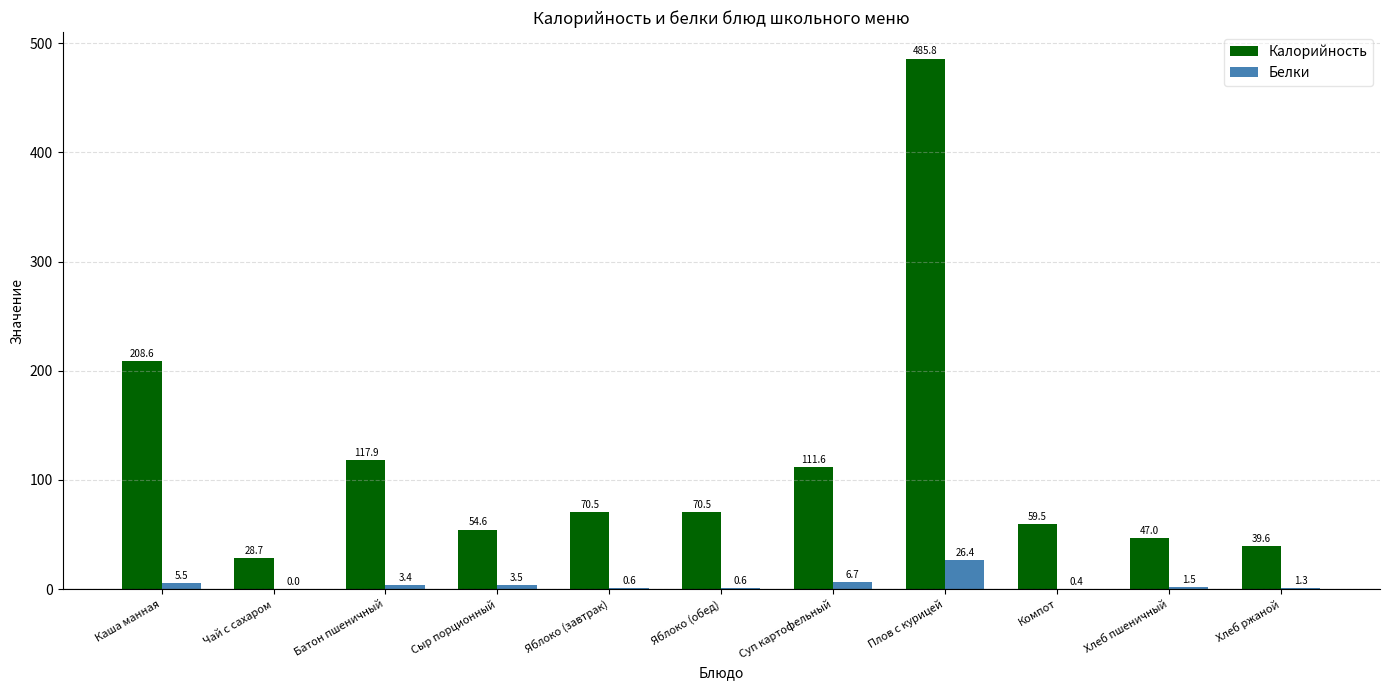

What is the approximate value of Калорийность at Яблоко (завтрак)?

70.5